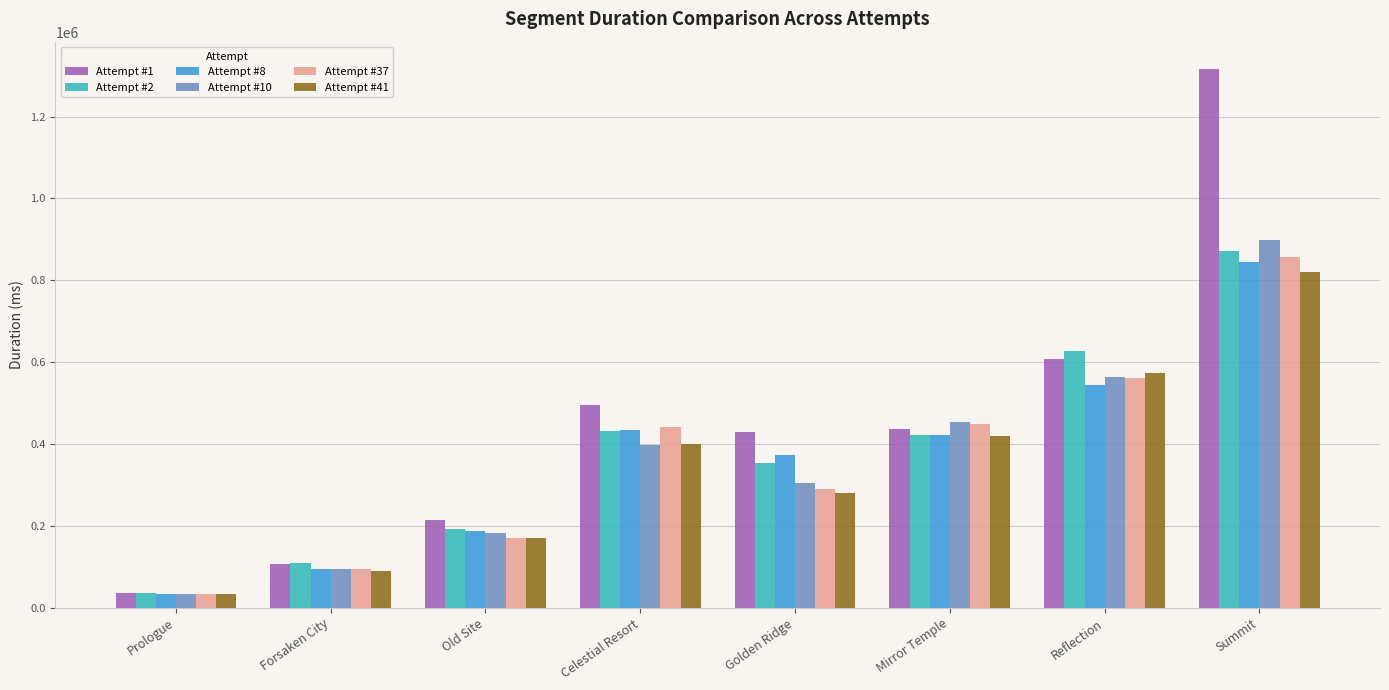

The Attempt #41 series shows 418629 at Mirror Temple. True or false?

True